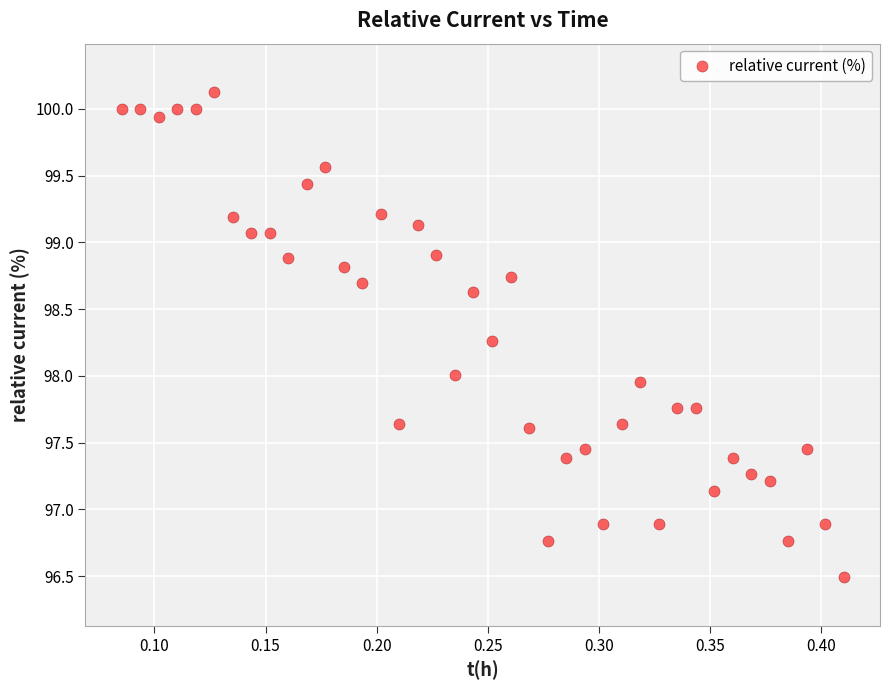

What is the range of X values (max minus min)?

0.3